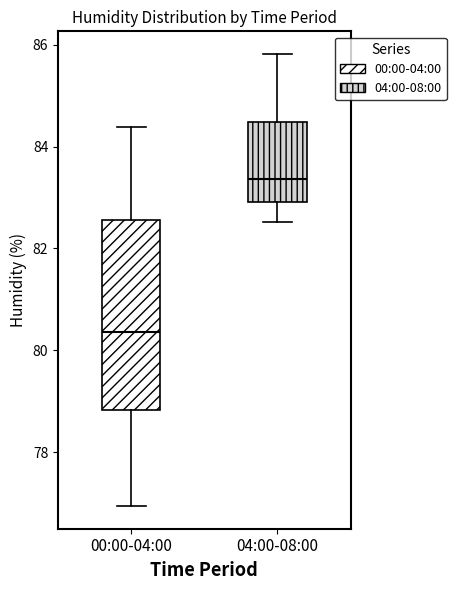

Where is the upper edge of the box for 04:00-08:00 on the y-axis? The values are not printed on the chart, so give them approximately, as read against the axis.

84.4